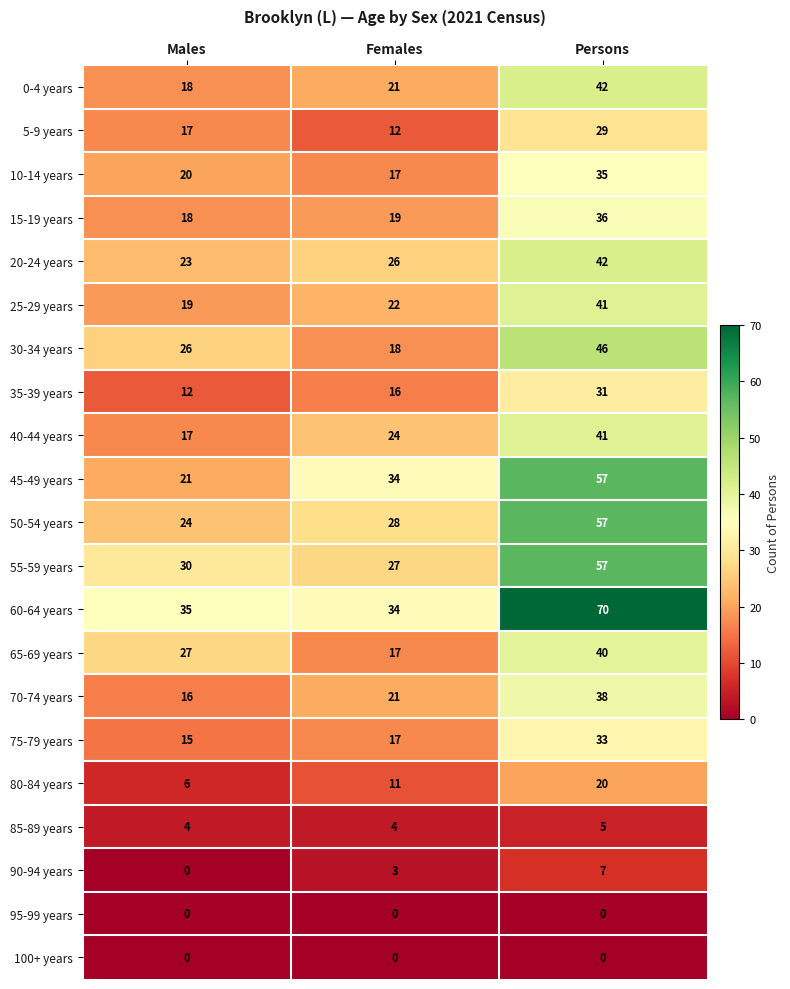

Rank the categories by 90-94 years value from lowest to highest.

Males, Females, Persons